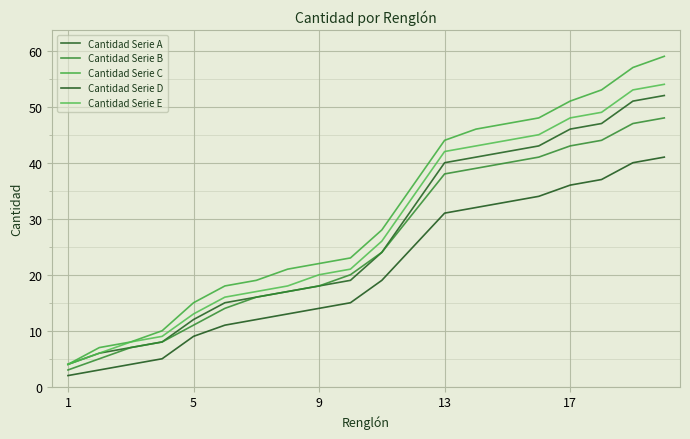

At which category does the chart reach its minimum across all series?

1